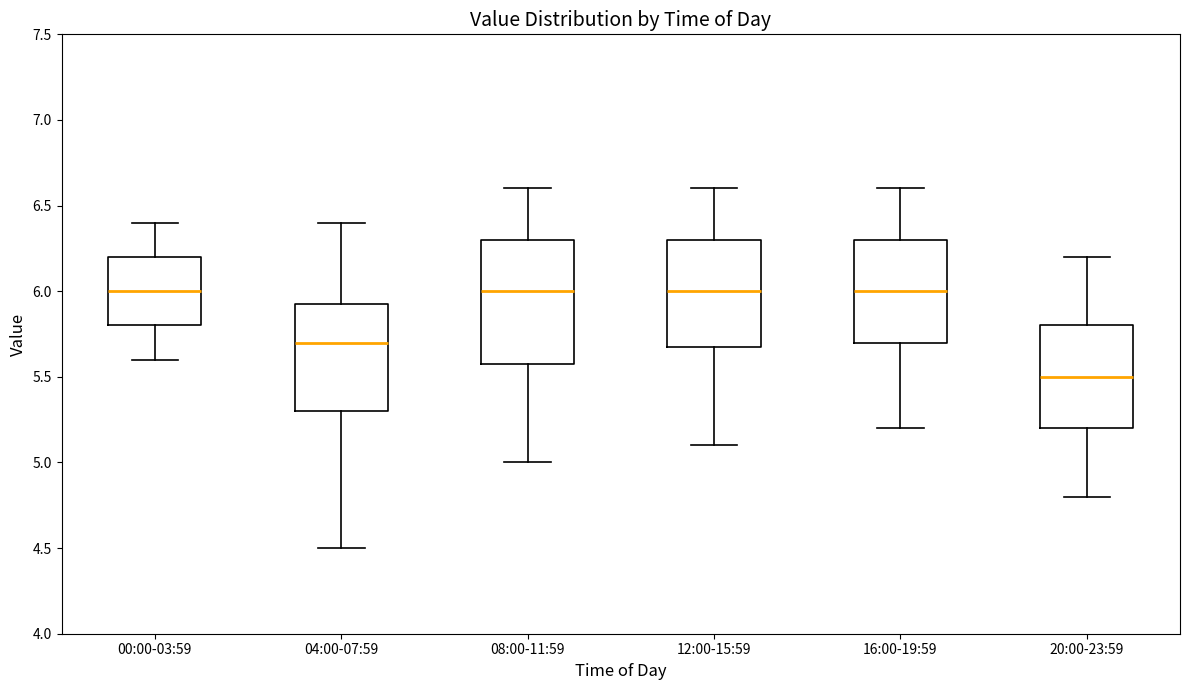

Reading left to right, read every box against the y-axis: the position of its median line, the range the box covers, and the ends of its whiskers. The values are not printed on the chart, so give them approximately, as read against the axis.

00:00-03:59: median 6.00, box 5.80 to 6.20, whiskers 5.60 to 6.40
04:00-07:59: median 5.70, box 5.30 to 5.95, whiskers 4.50 to 6.40
08:00-11:59: median 6.00, box 5.60 to 6.30, whiskers 5.00 to 6.60
12:00-15:59: median 6.00, box 5.70 to 6.30, whiskers 5.10 to 6.60
16:00-19:59: median 6.00, box 5.70 to 6.30, whiskers 5.20 to 6.60
20:00-23:59: median 5.50, box 5.20 to 5.80, whiskers 4.80 to 6.20